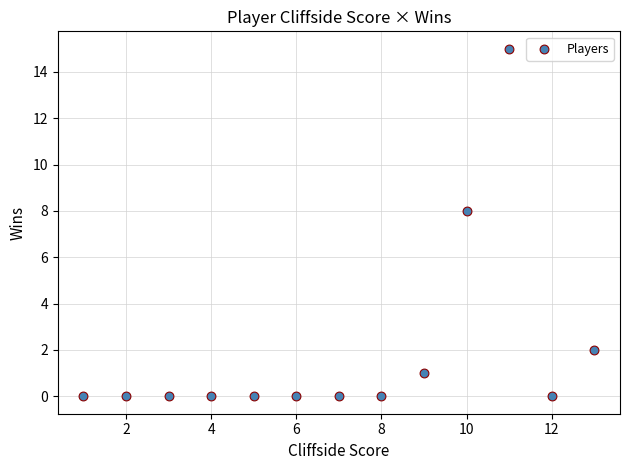

What Y value in the scatter plot is closest to 7?

8